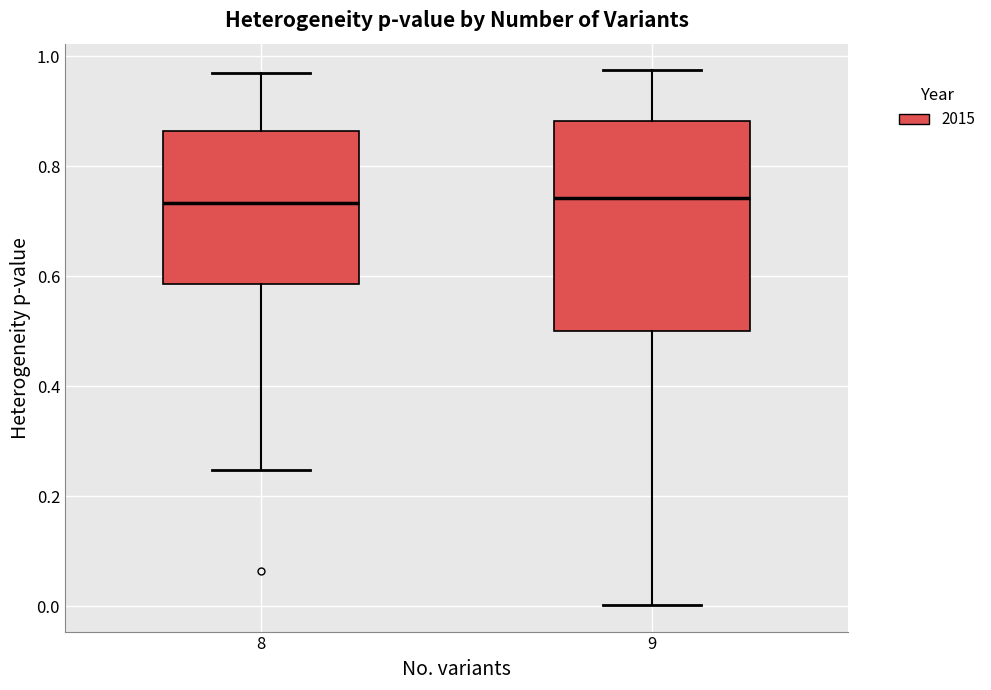

Reading left to right, read every box against the y-axis: the position of its median line, the range the box covers, and the ends of its whiskers. The values are not printed on the chart, so give them approximately, as read against the axis.

8: median 0.74, box 0.58 to 0.86, whiskers 0.24 to 0.96
9: median 0.74, box 0.50 to 0.88, whiskers 0.00 to 0.98